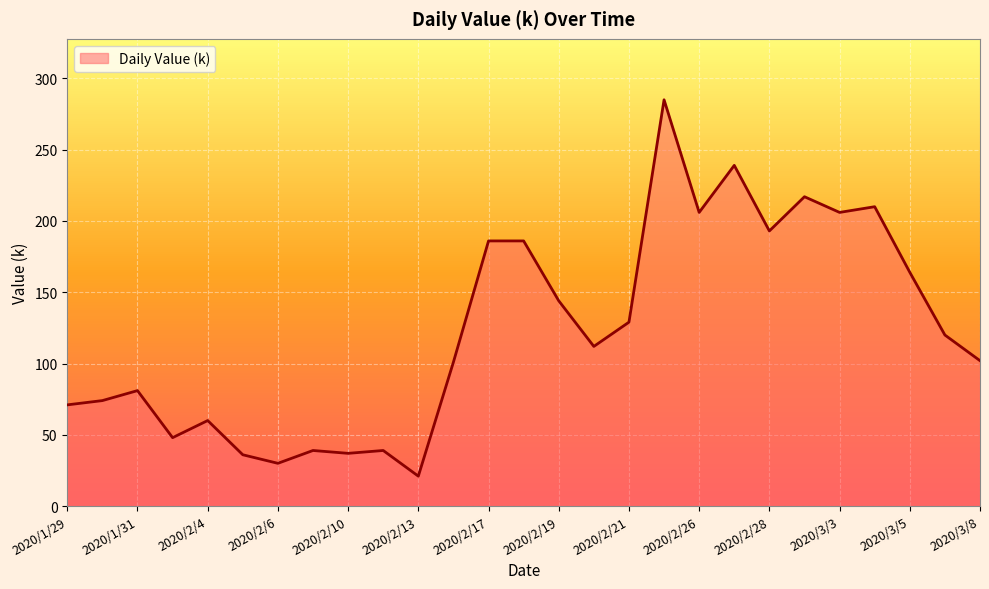

What is the difference between the maximum and minimum values?

264